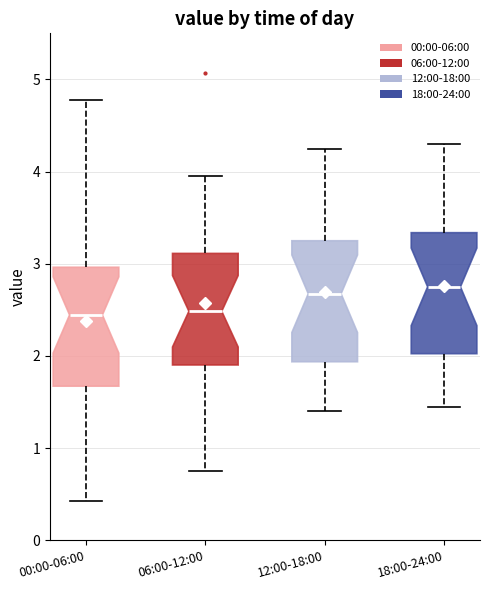

Reading left to right, read every box against the y-axis: the position of its median line, the range the box covers, and the ends of its whiskers. The values are not printed on the chart, so give them approximately, as read against the axis.

00:00-06:00: median 2.4, box 1.7 to 3.0, whiskers 0.4 to 4.8
06:00-12:00: median 2.5, box 1.9 to 3.1, whiskers 0.8 to 4.0
12:00-18:00: median 2.7, box 1.9 to 3.3, whiskers 1.4 to 4.3
18:00-24:00: median 2.8, box 2.0 to 3.3, whiskers 1.5 to 4.3